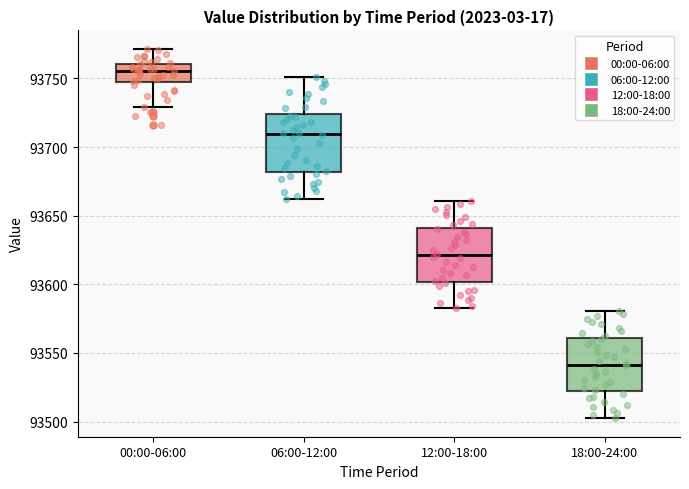

Reading left to right, transcribe this box plot: for each box, give where its median line is, the range the box spans, and where its two whiskers end, as read against the y-axis. The values are not printed on the chart, so give them approximately, as read against the axis.

00:00-06:00: median 93755, box 93750 to 93760, whiskers 93730 to 93770
06:00-12:00: median 93710, box 93680 to 93725, whiskers 93660 to 93750
12:00-18:00: median 93620, box 93600 to 93640, whiskers 93585 to 93660
18:00-24:00: median 93540, box 93520 to 93560, whiskers 93500 to 93580